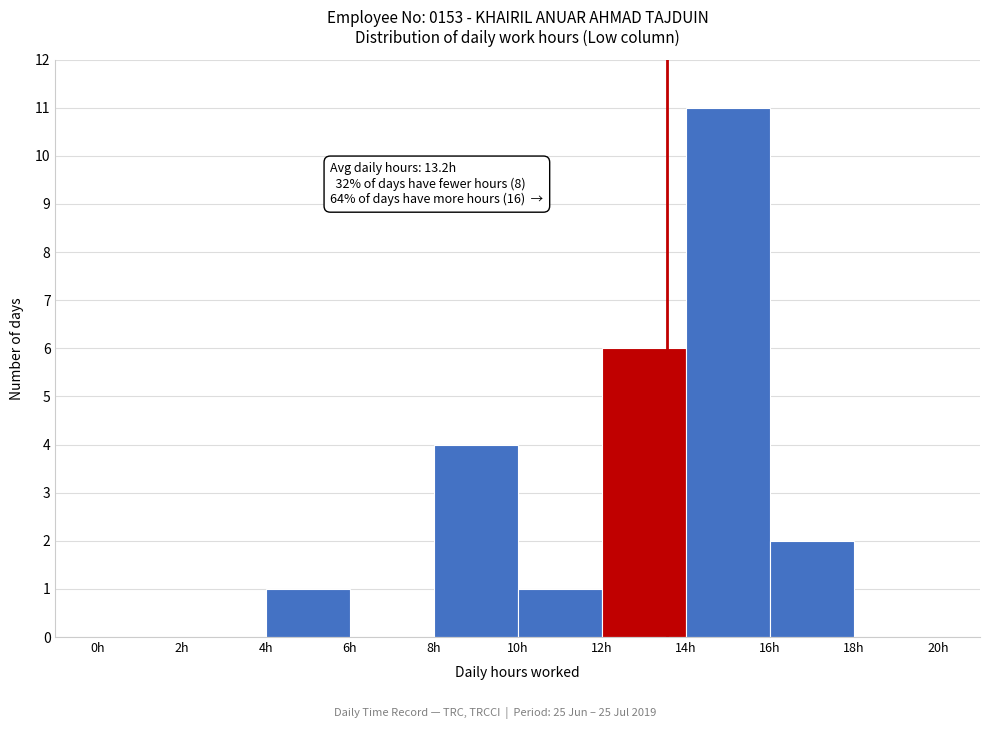

Over which range of the x-axis is the bar tallest?

14 to 16